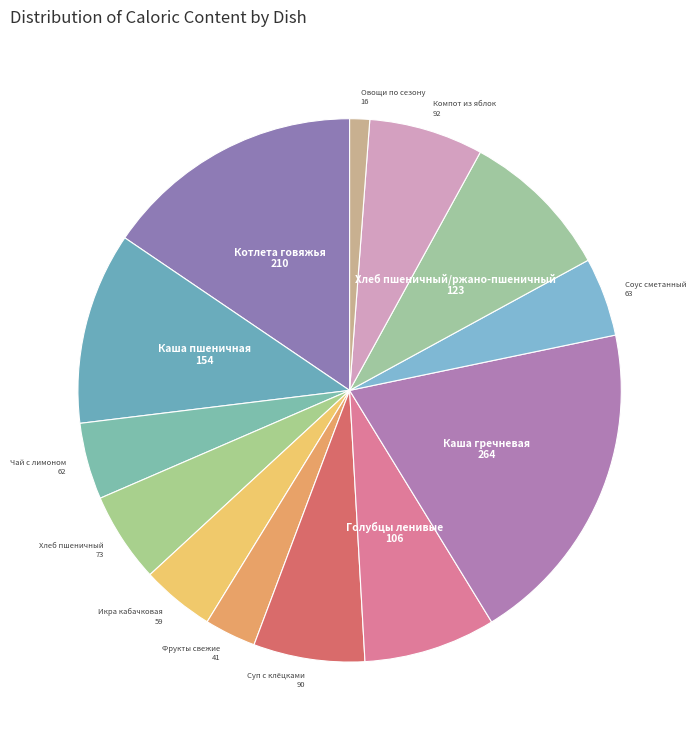

Do Хлеб пшеничный/ржано-пшеничный and Чай с лимоном together represent more than half of the pie?

No